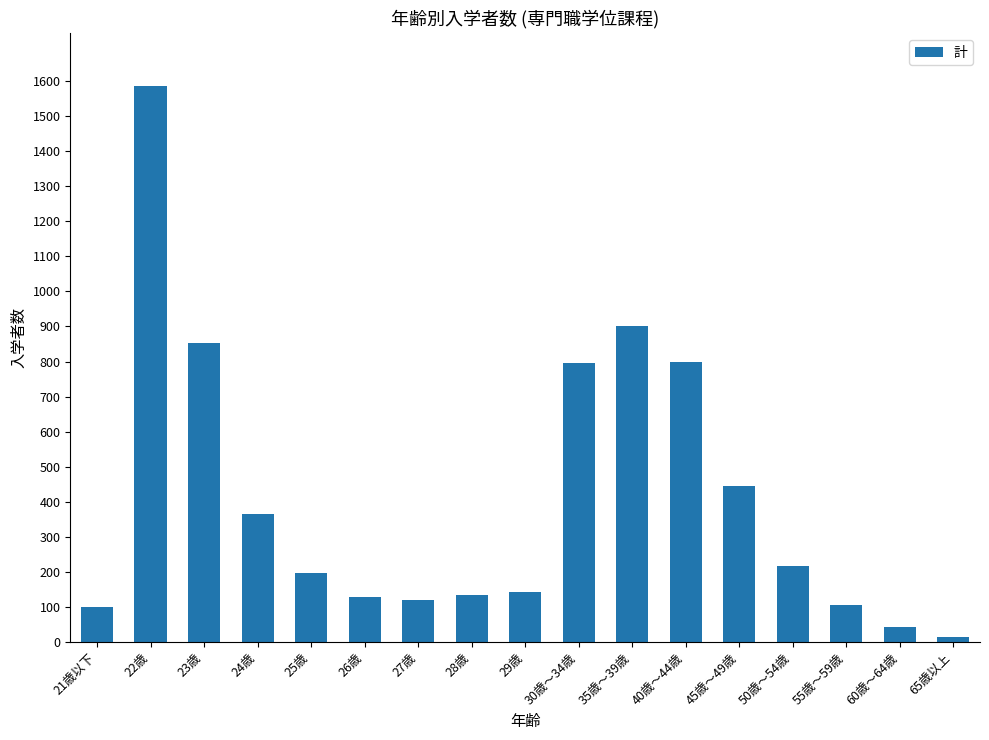

How many values are below 197?

8